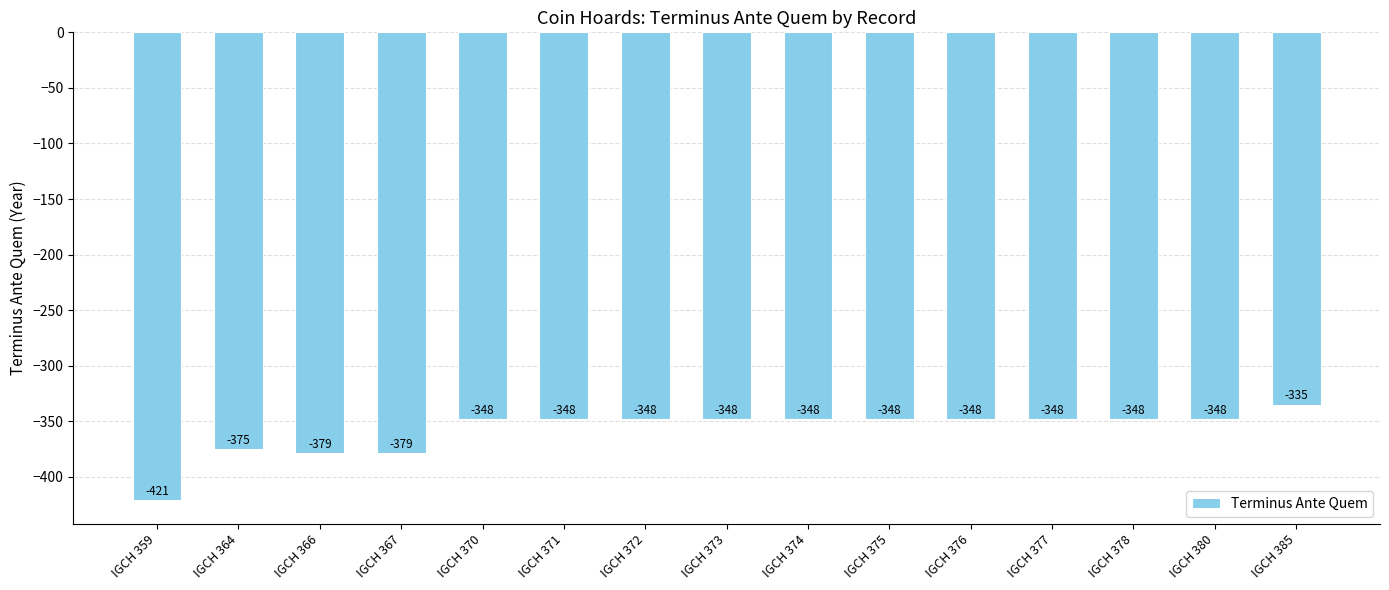

Count the number of categories in the chart.

15